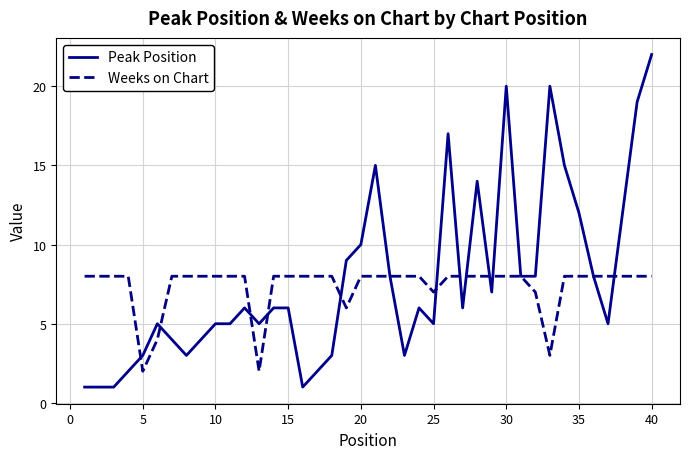

List the series in order of their peak value, lowest first.

Weeks on Chart, Peak Position